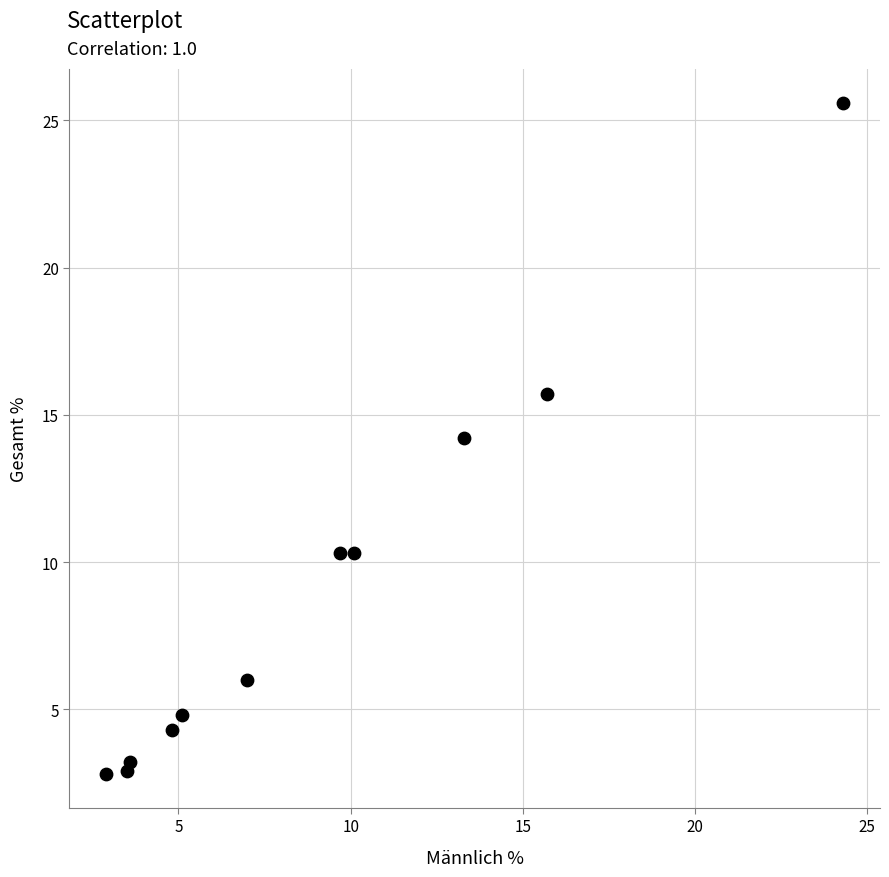

What is the range of Y values (max minus min)?

22.8